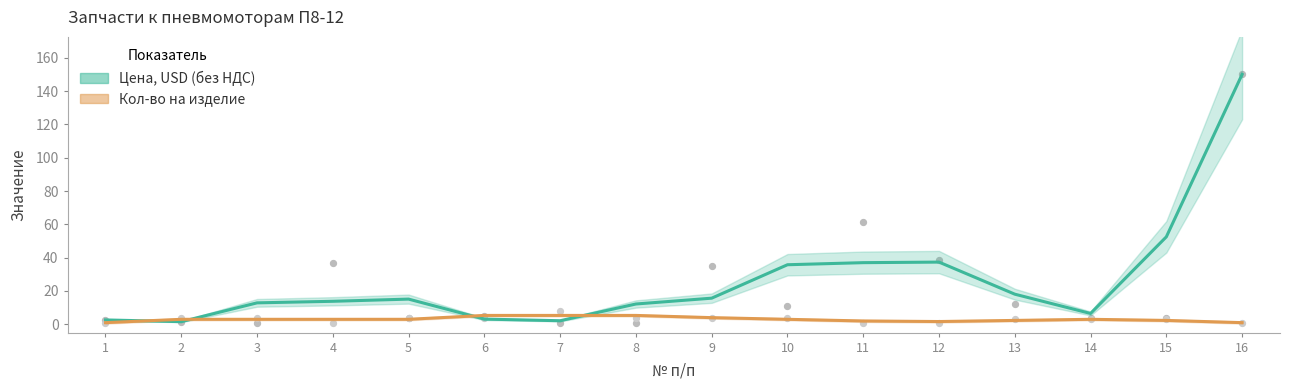

At which category is the sum across all series the highest?

16